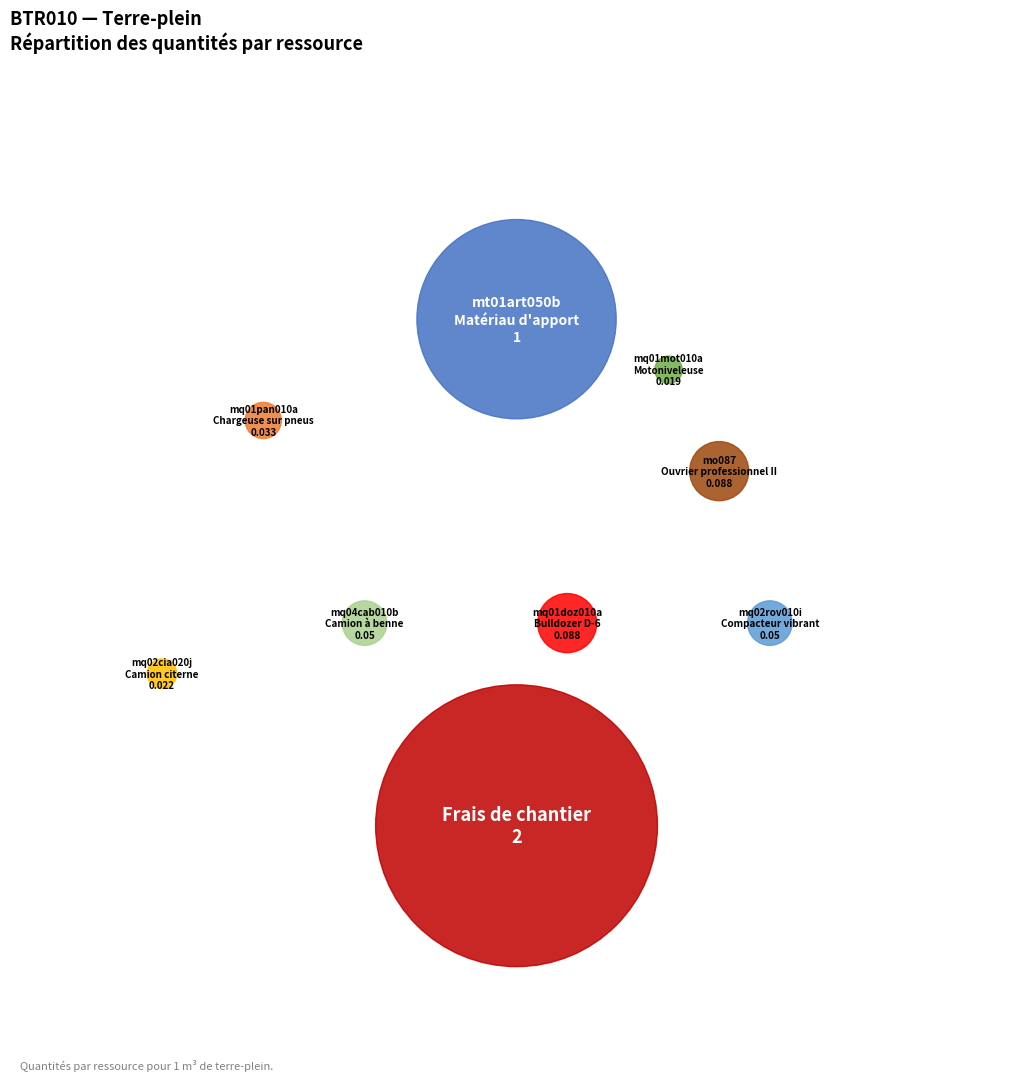

Rank the categories by value from lowest to highest.

mq01mot010a
Motoniveleuse, mq02cia020j
Camion citerne, mq01pan010a
Chargeuse sur pneus, mq04cab010b
Camion à benne, mq02rov010i
Compacteur vibrant, mq01doz010a
Bulldozer D-6, mo087
Ouvrier professionnel II, mt01art050b
Matériau d'apport, Frais de chantier